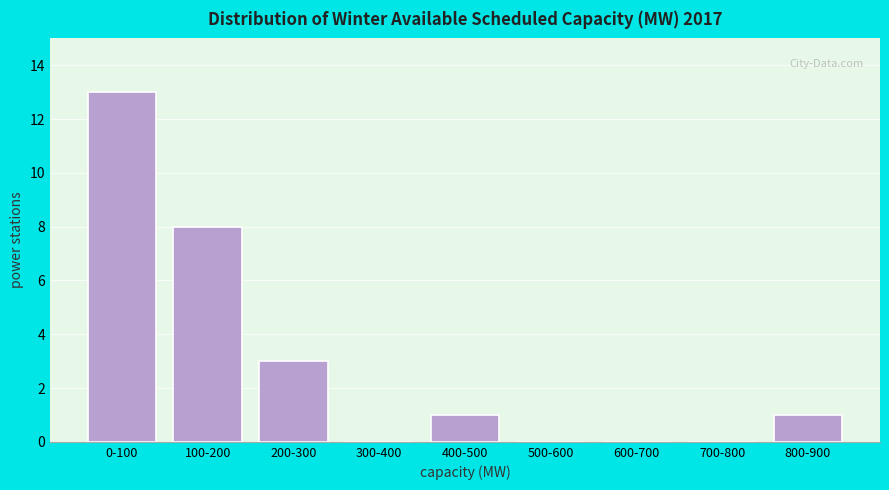

Reading left to right, extract all data points from this chart.

0-100=13	100-200=8	200-300=3	300-400=0	400-500=1	500-600=0	600-700=0	700-800=0	800-900=1